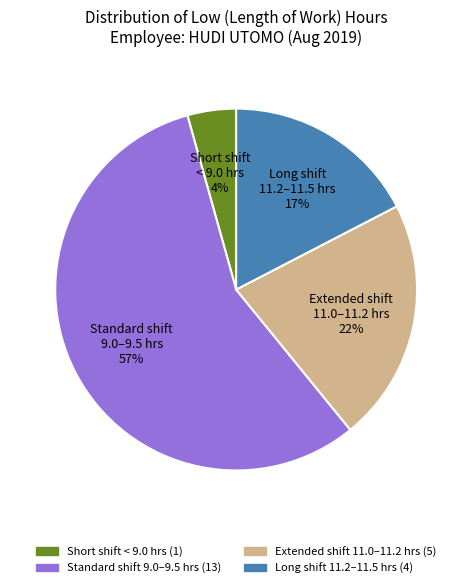

Is the sum of Extended shift 11.0–11.2 hrs and Short shift < 9.0 hrs greater than half?

No